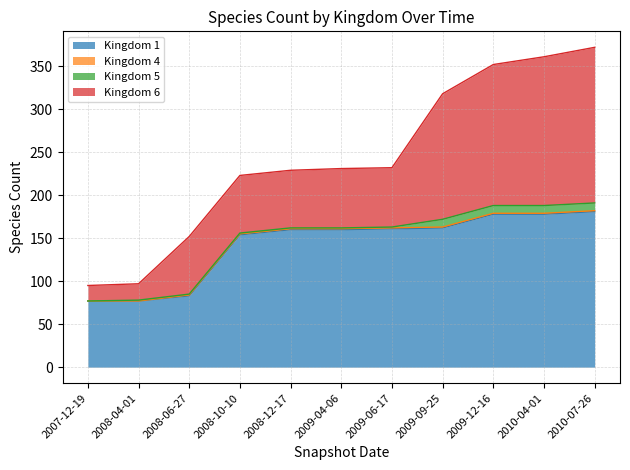

Is it true that Kingdom 6 equals 27 at 2008-04-01?

False